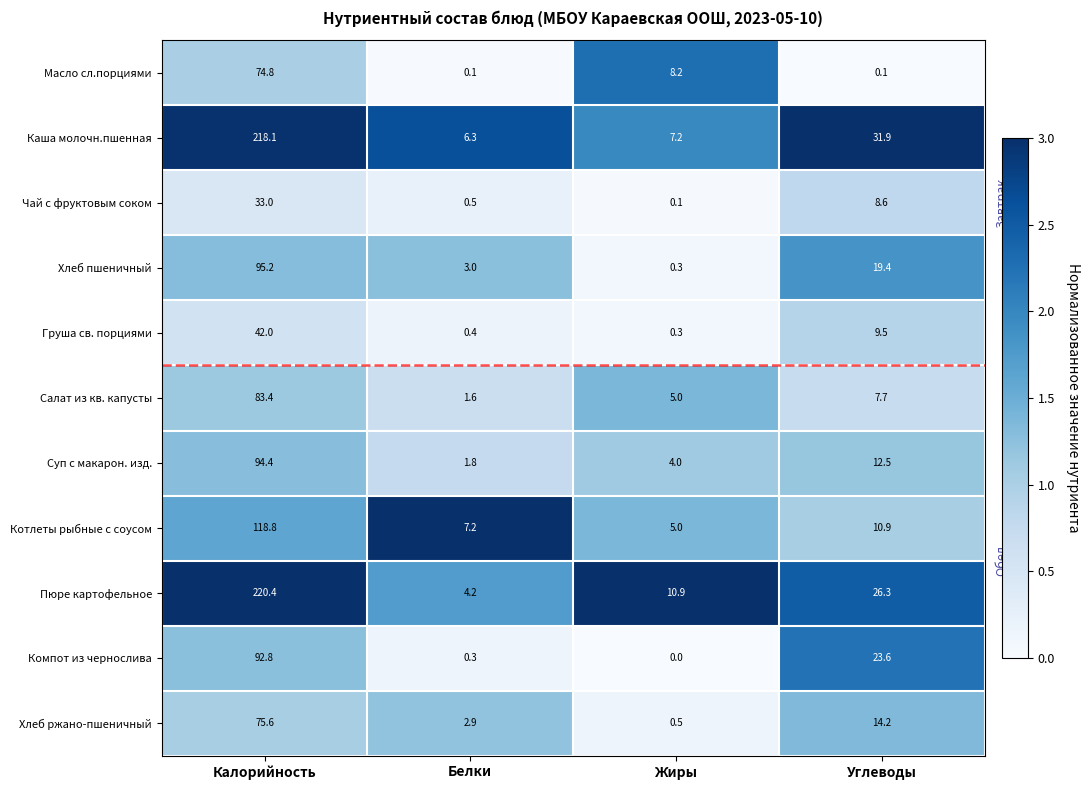

The value of Хлеб ржано-пшеничный at Калорийность is 75.6. True or false?

True